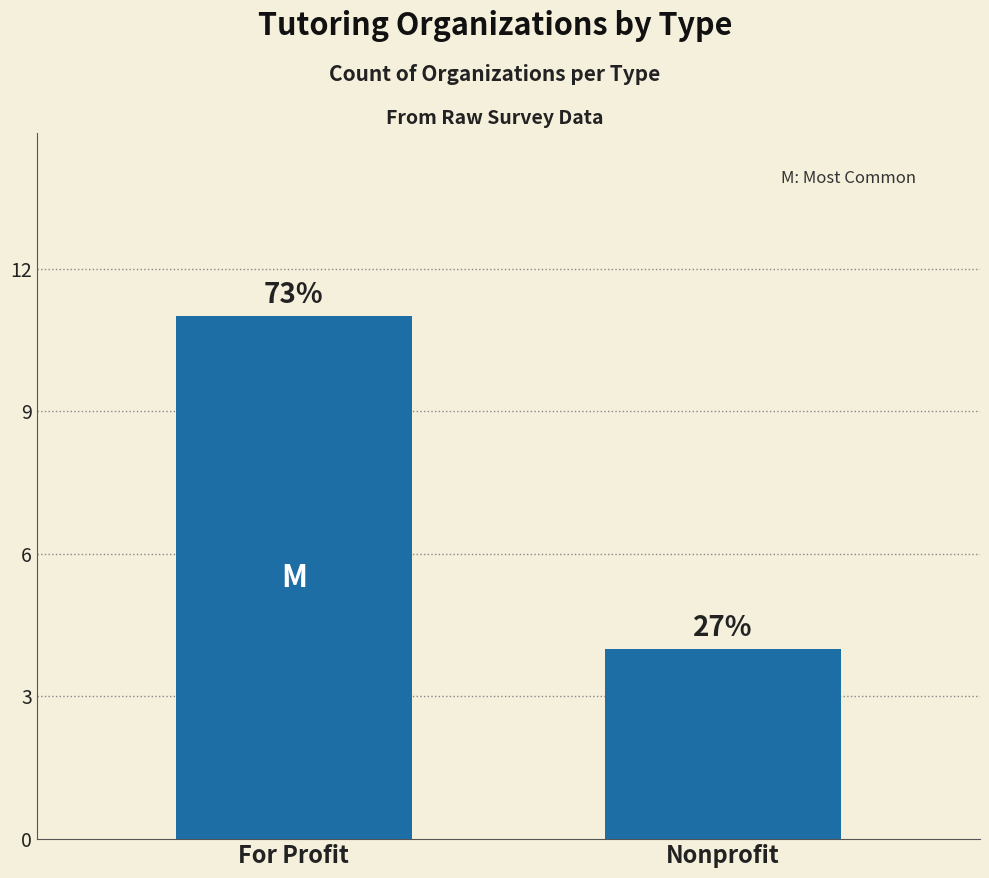

The value at For Profit is 11. True or false?

True